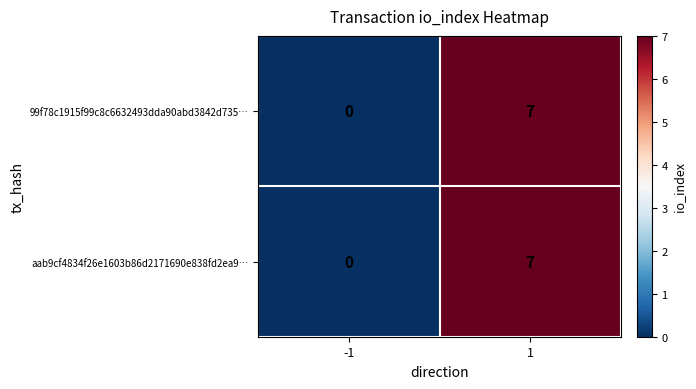

Is it true that 99f78c1915f99c8c6632493dda90abd3842d735… equals 12 at 1?

False